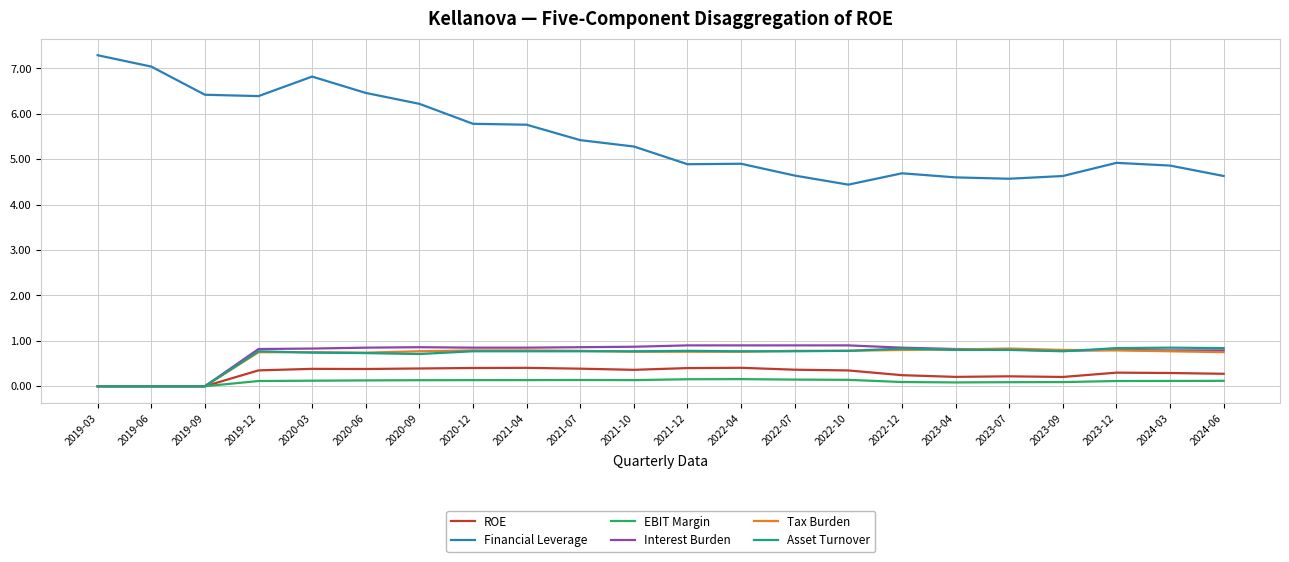

True or false: Financial Leverage has a value of 6.6 at 2022-10.

False